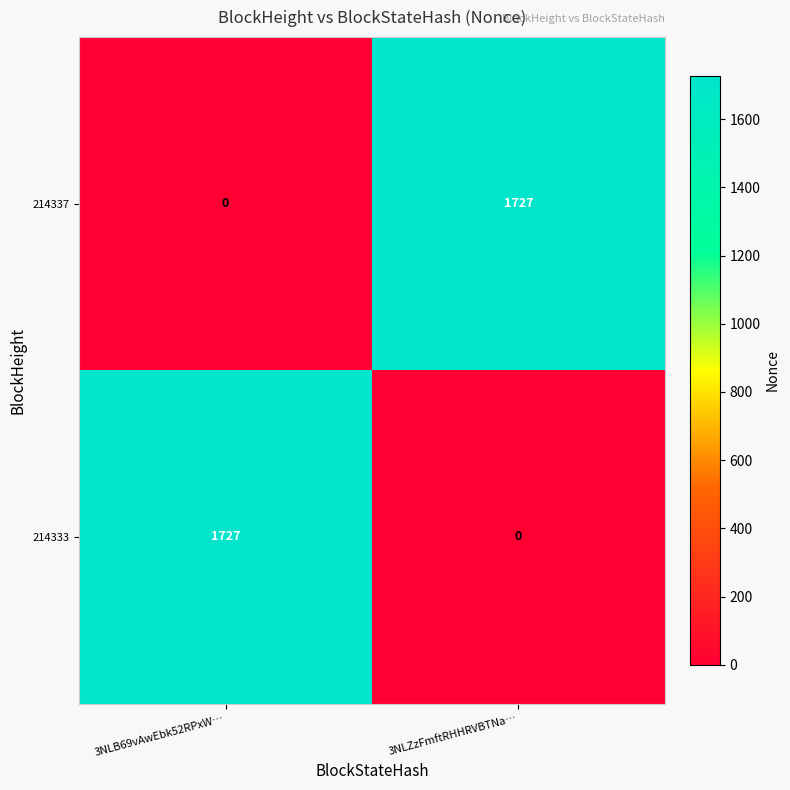

Rank the categories by 214333 value from highest to lowest.

3NLB69vAwEbk52RPxW…, 3NLZzFmftRHHRVBTNa…